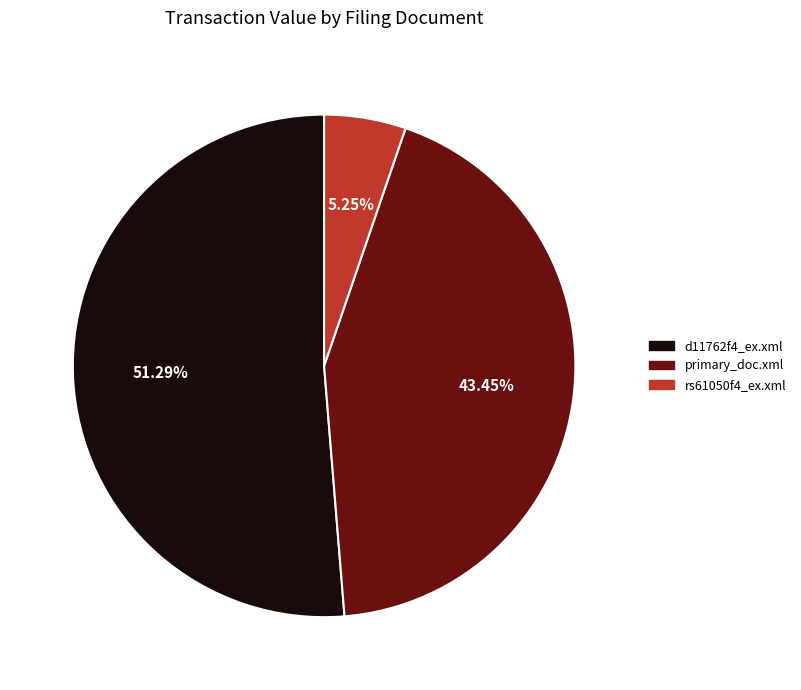

To the nearest percent, what is the average slice percentage?

33%